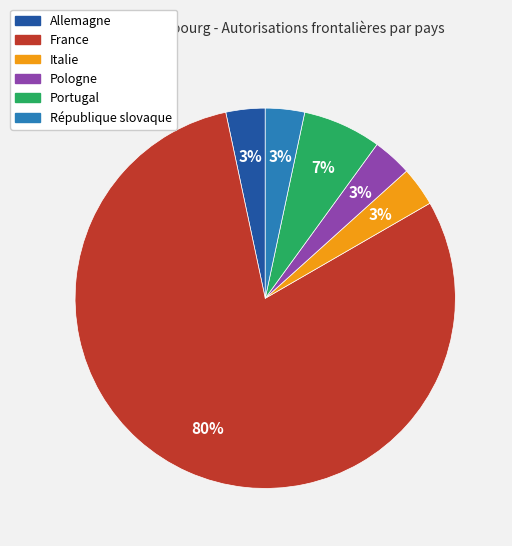

True or false: Pologne accounts for 3% of the total.

True